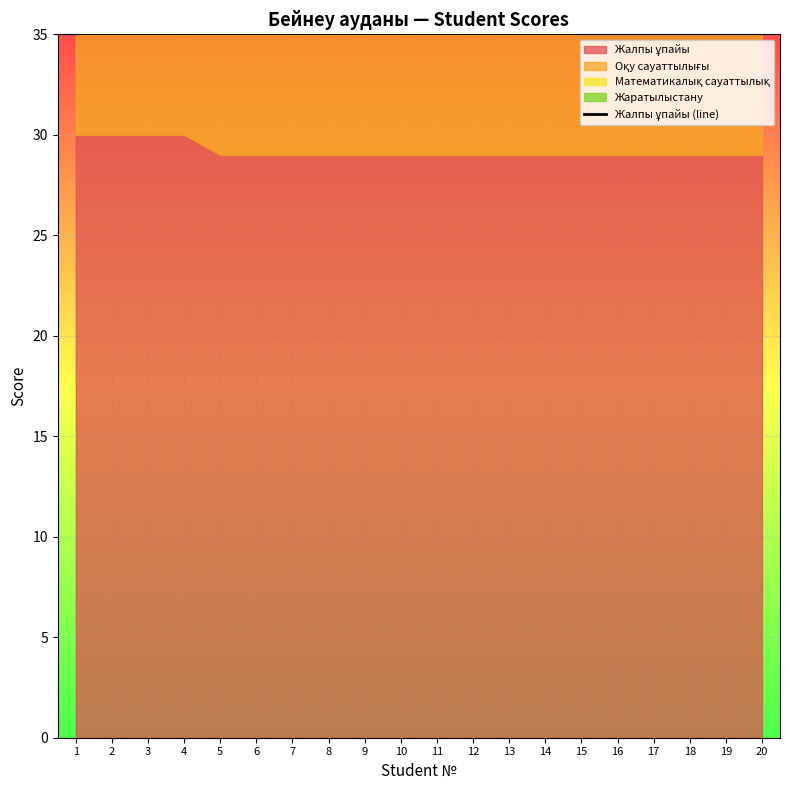

True or false: there are more than 2 points higher than both neighbors.

False